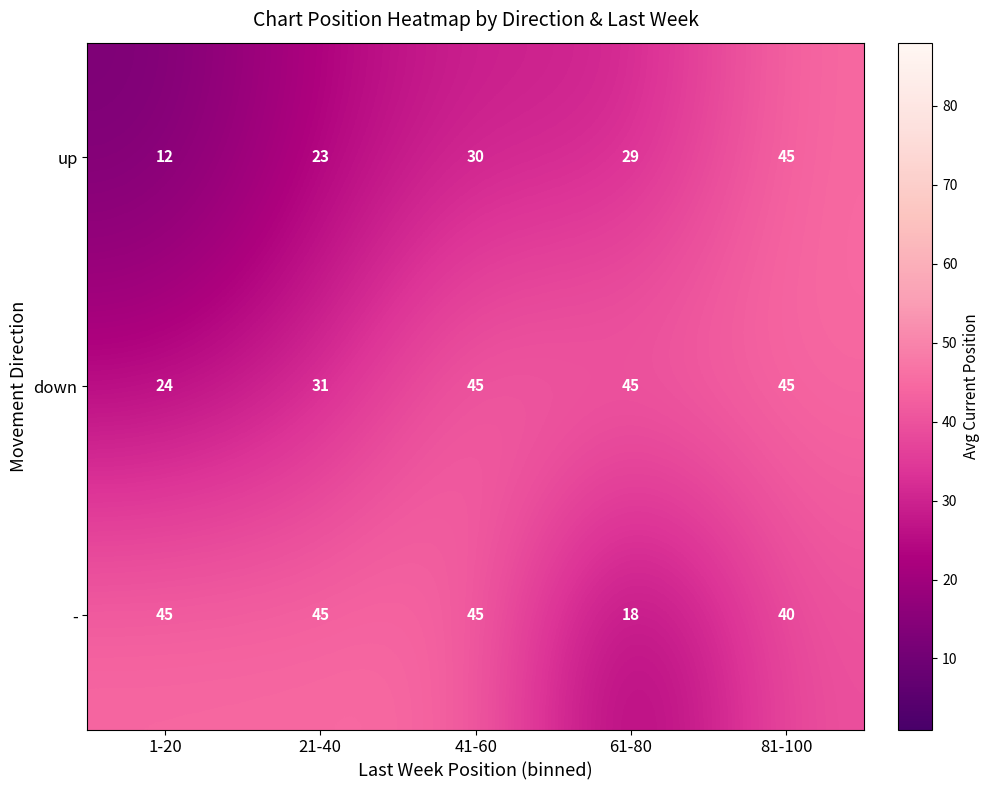

Reading right to left, transcribe all the data shown in this chart.

up: 45	29	30	23	12
down: 45	45	45	31	24
-: 40	18	45	45	45